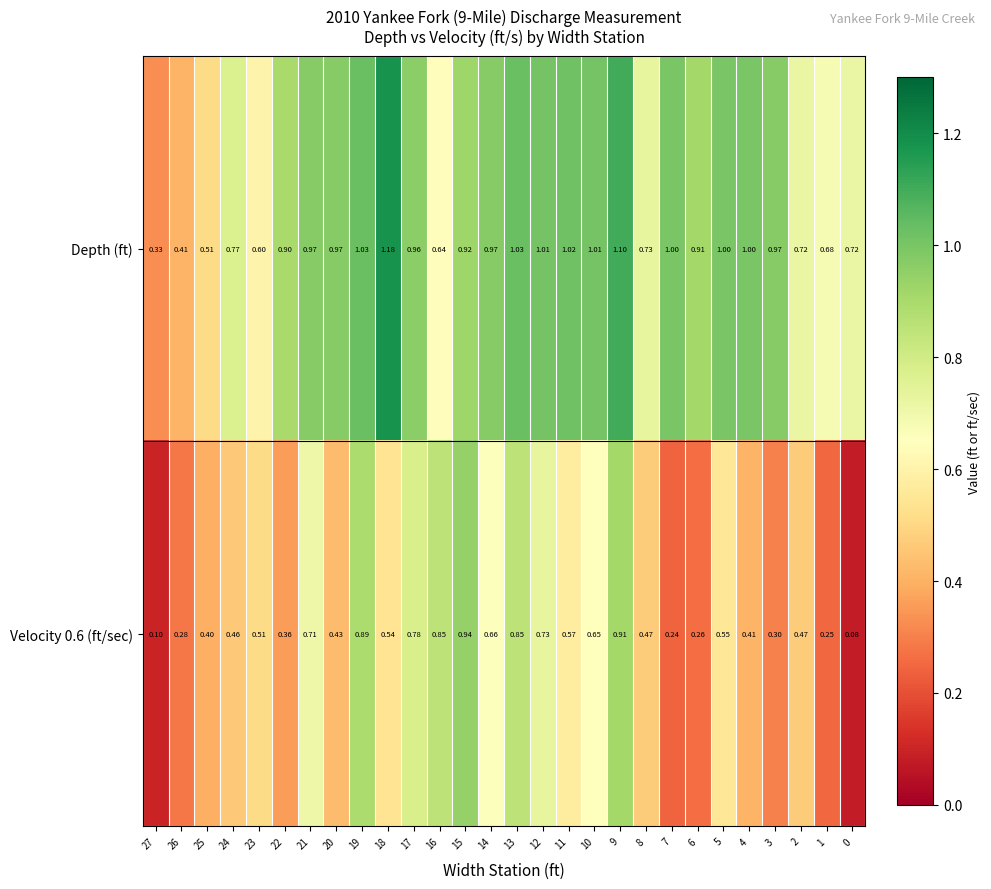

Which series has the largest total across all categories?

Depth (ft)